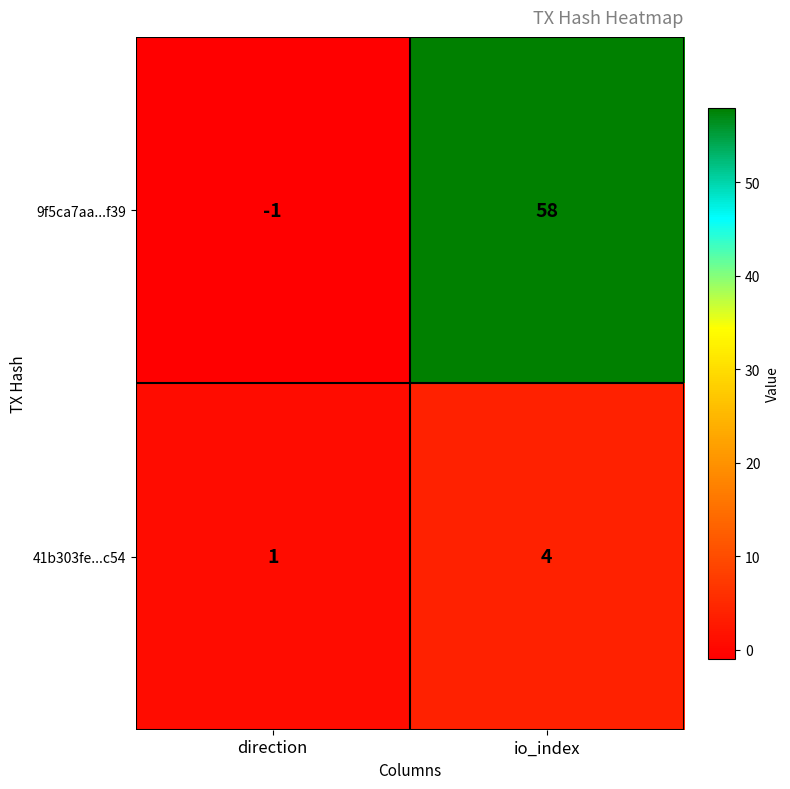

Reading left to right, what are all the values shown in this chart?

9f5ca7aa...f39: -1	58
41b303fe...c54: 1	4